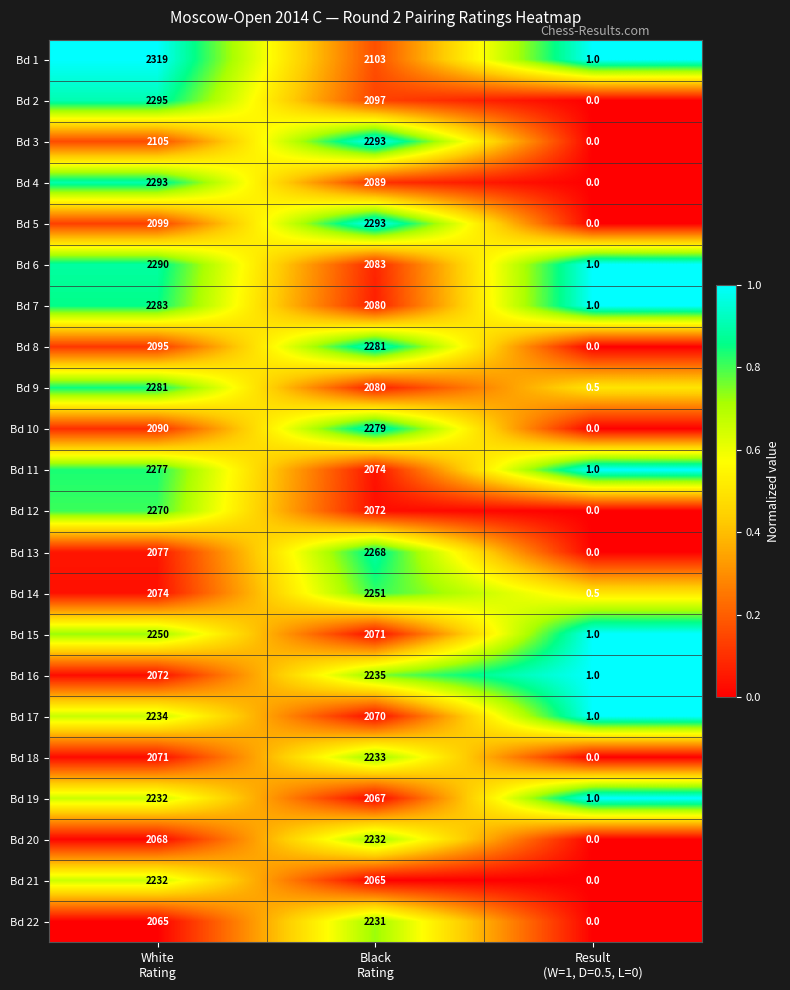

Which series has the largest total across all categories?

Bd 1